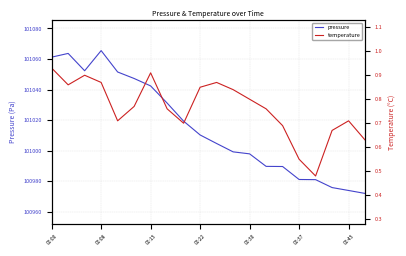

What is the maximum value shown in the chart?

101065.5